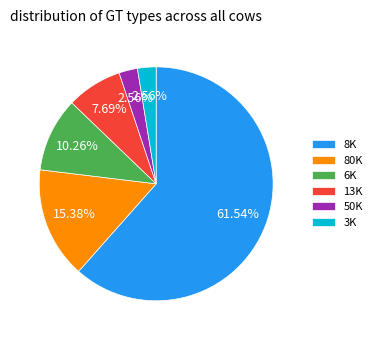

To the nearest percent, what is the difference between the 3K and 13K slice percentages?

5%